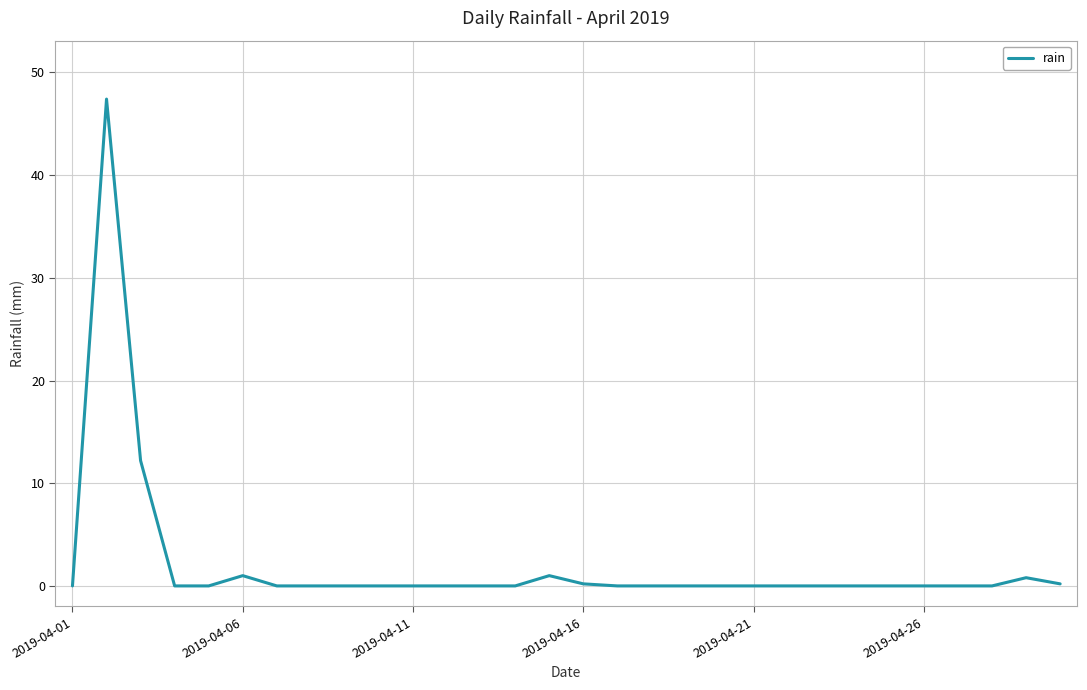

What is the greatest value displayed?

47.4